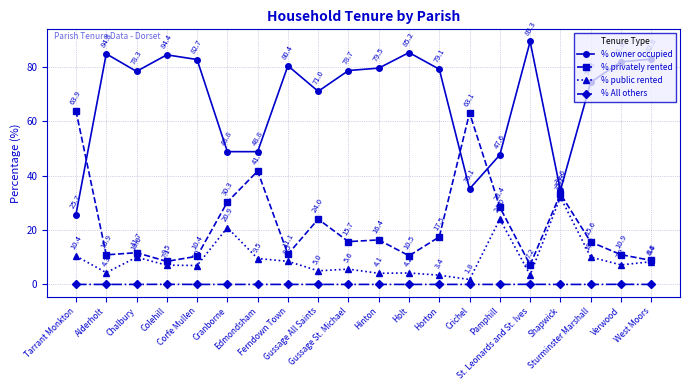

List the series in order of their peak value, lowest first.

% All others, % public rented, % privately rented, % owner occupied